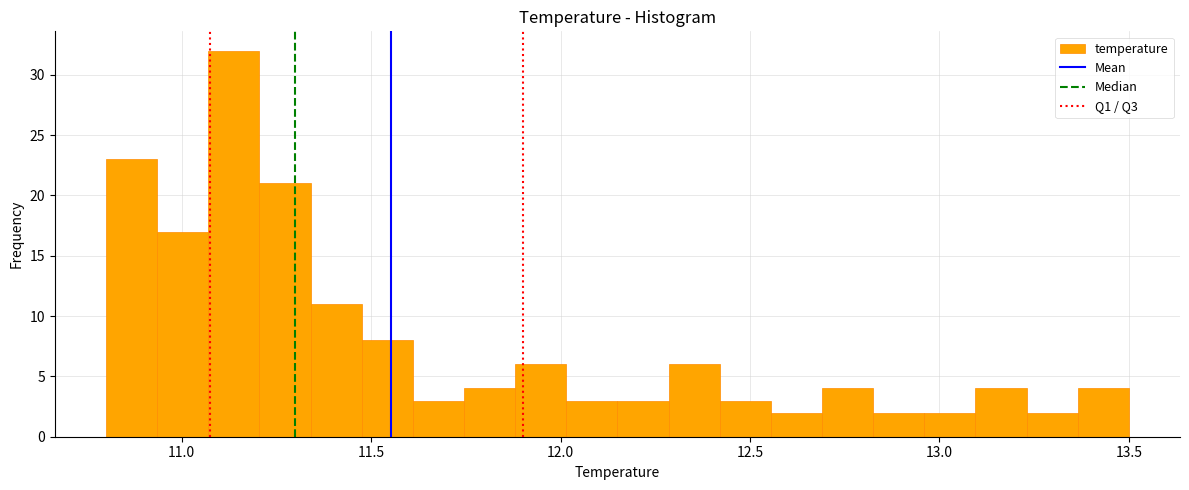

Around what value on the x-axis is the tallest bar? Give the approximate position of its centre, as read against the axis.

11.15